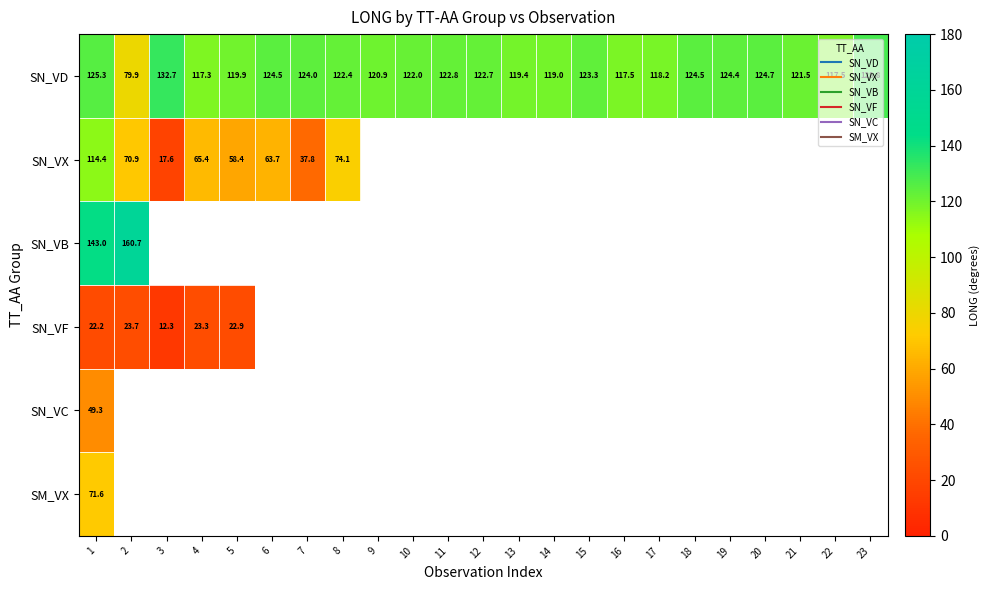

Which series has the largest total across all categories?

SN_VD